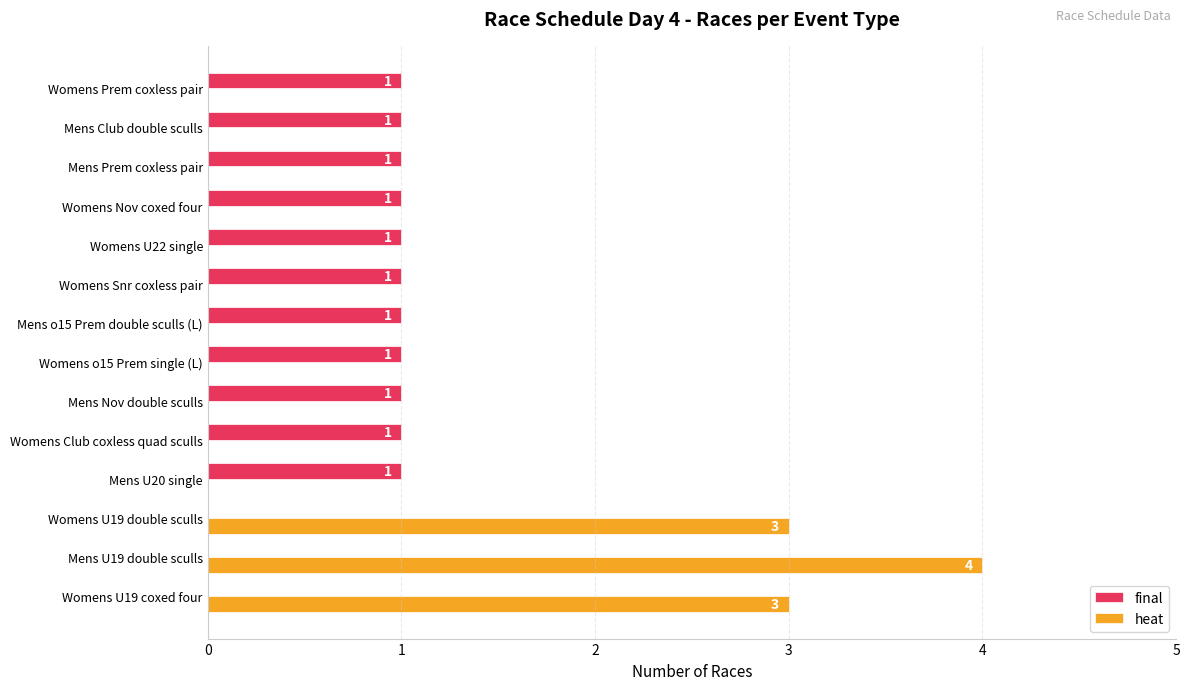

True or false: heat has a value of 1 at Mens Prem coxless pair.

False